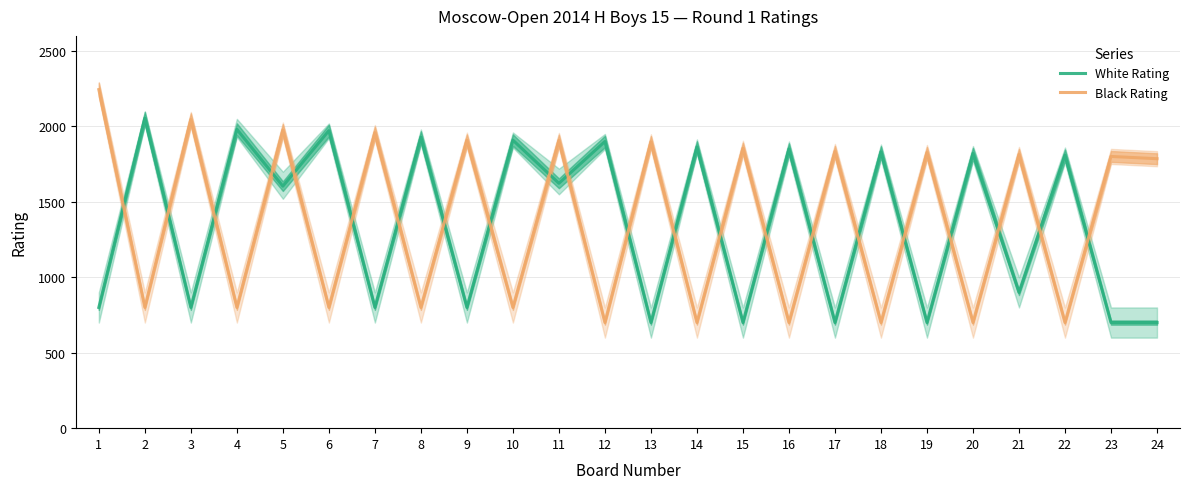

At 4, list the series in order from smallest to largest.

Black Rating, White Rating